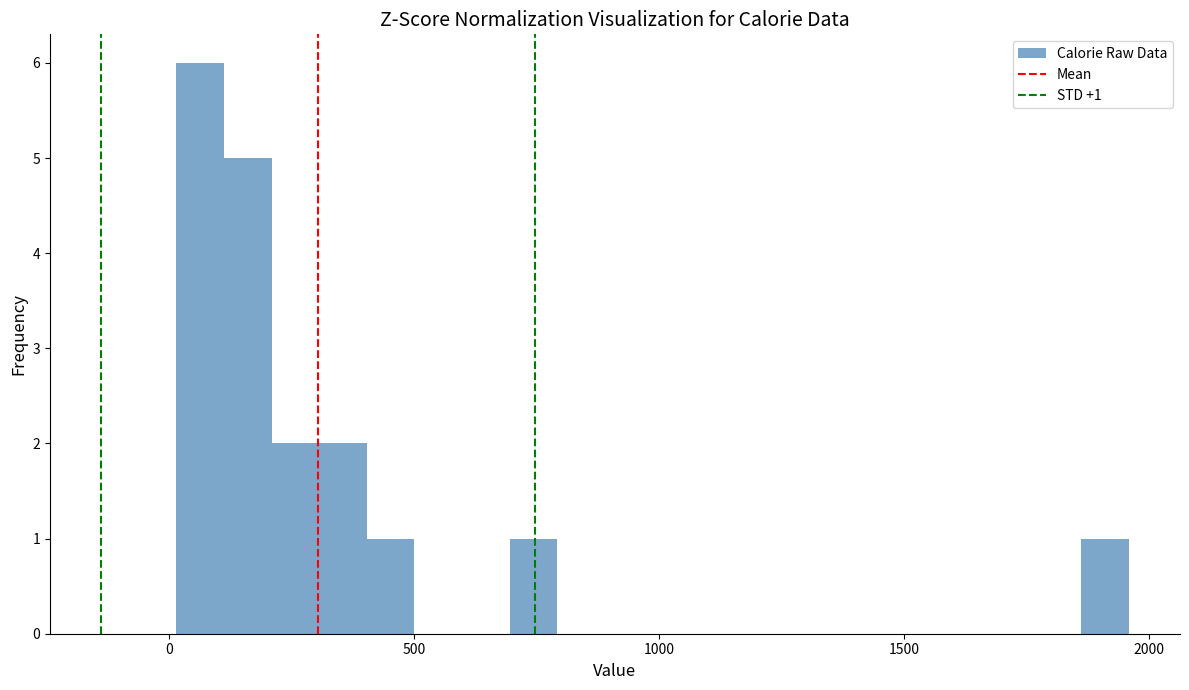

Around what value on the x-axis is the tallest bar? Give the approximate position of its centre, as read against the axis.

50